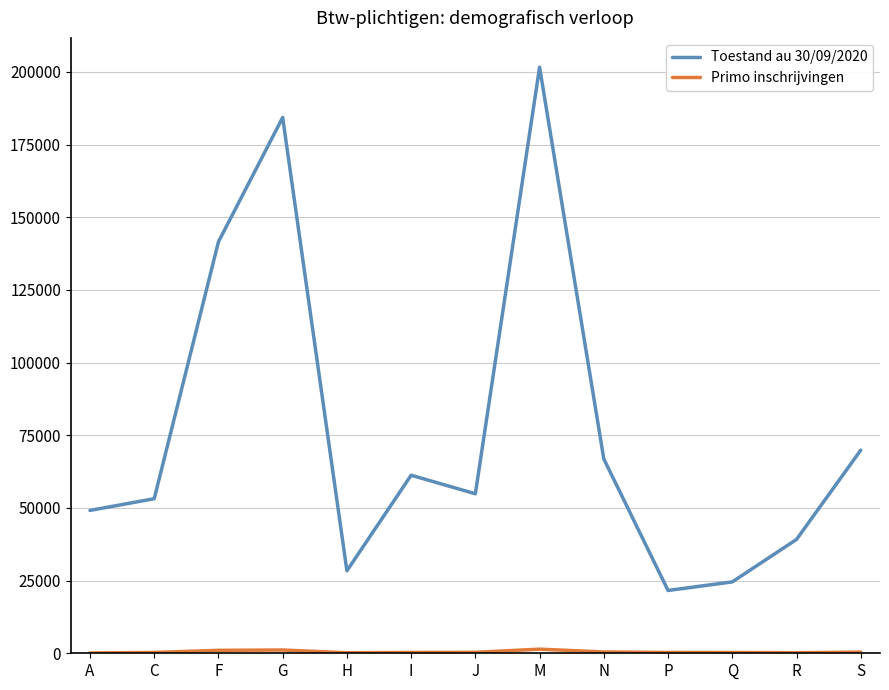

How many lines are shown in the chart?

2